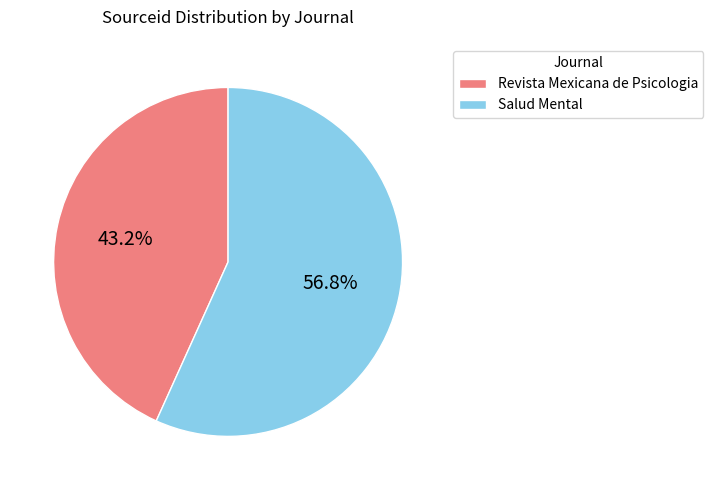

Approximately how many times larger is the value at Revista Mexicana de Psicologia compared to Salud Mental?

0.8